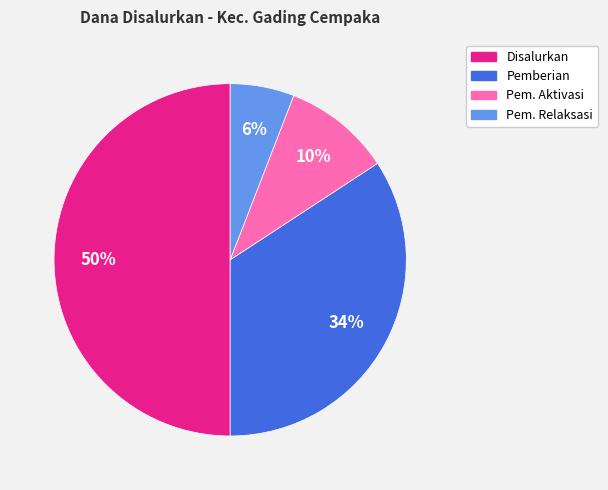

How many segments does this pie chart have?

4